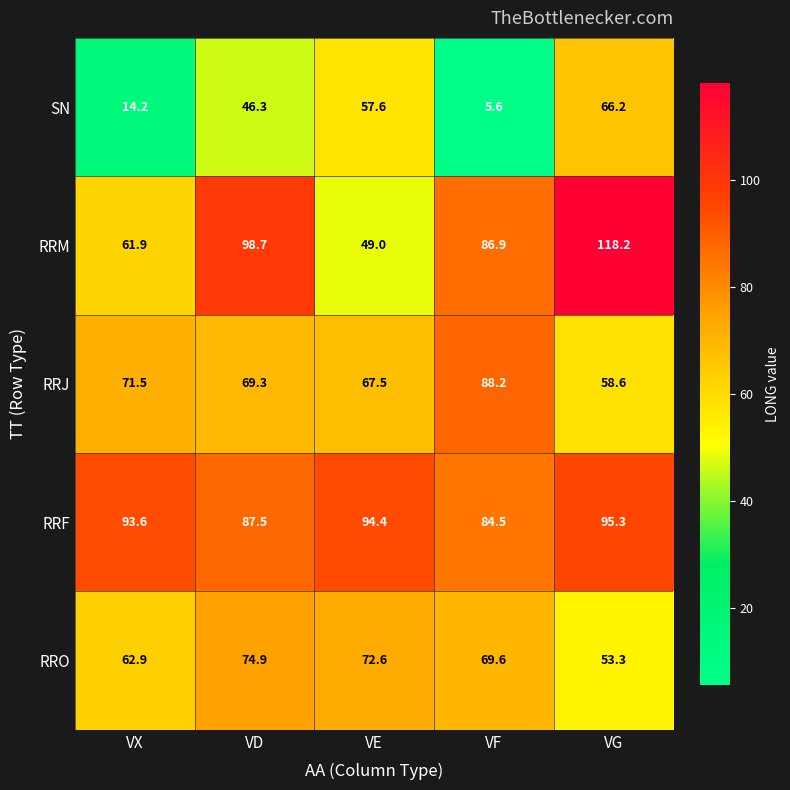

How many series are shown in this chart?

5